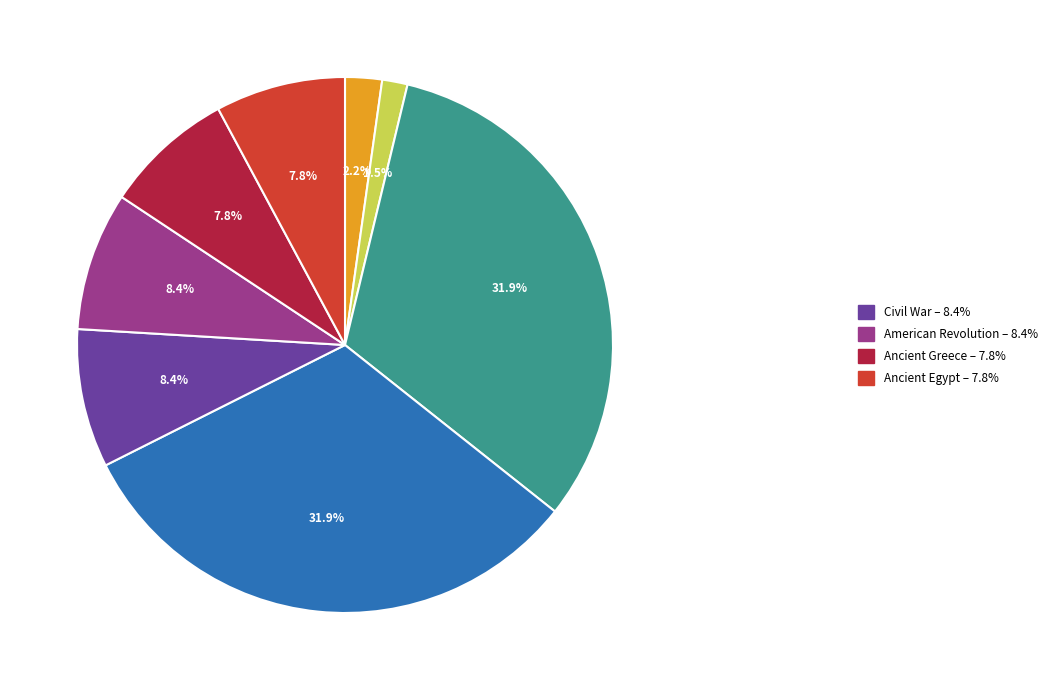

Is there any slice that represents more than half of the pie?

No